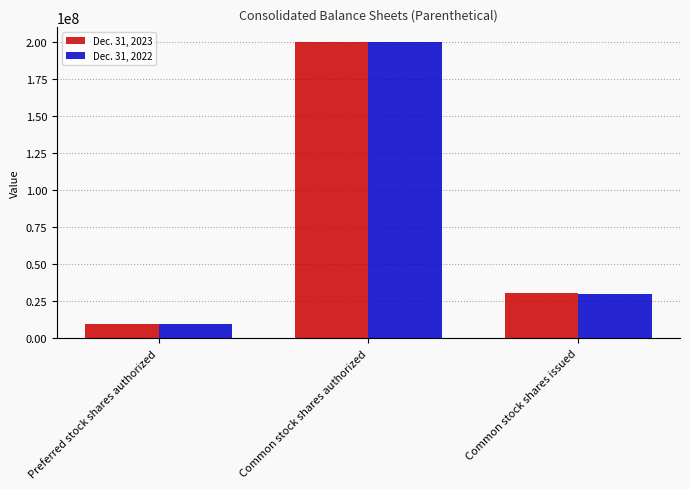

The Dec. 31, 2023 series shows 19379316 at Common stock shares issued. True or false?

False